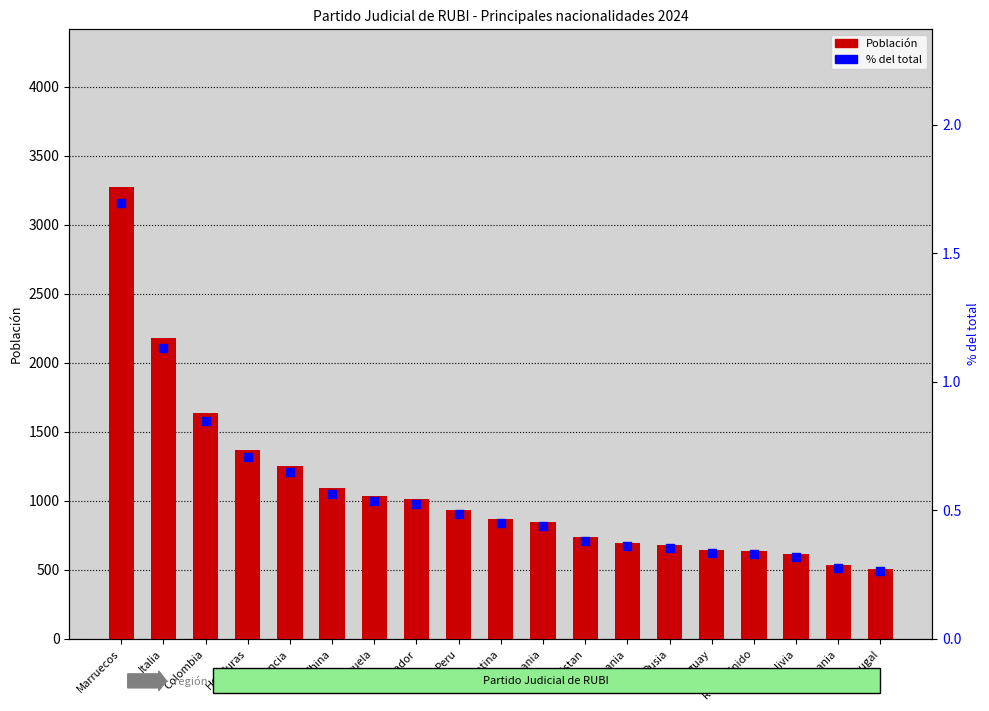

What are all the series names shown in the legend?

Población, % del total